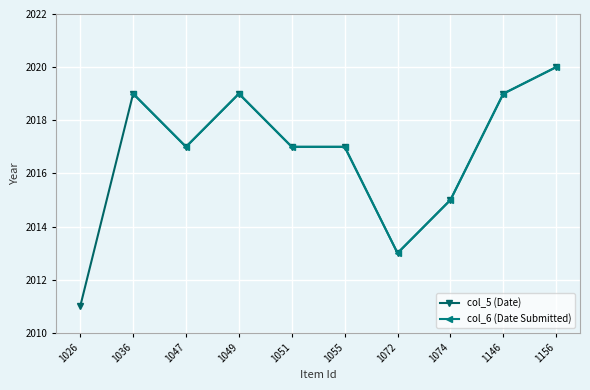

True or false: col_5 (Date) and col_6 (Date Submitted) intersect in this chart.

False